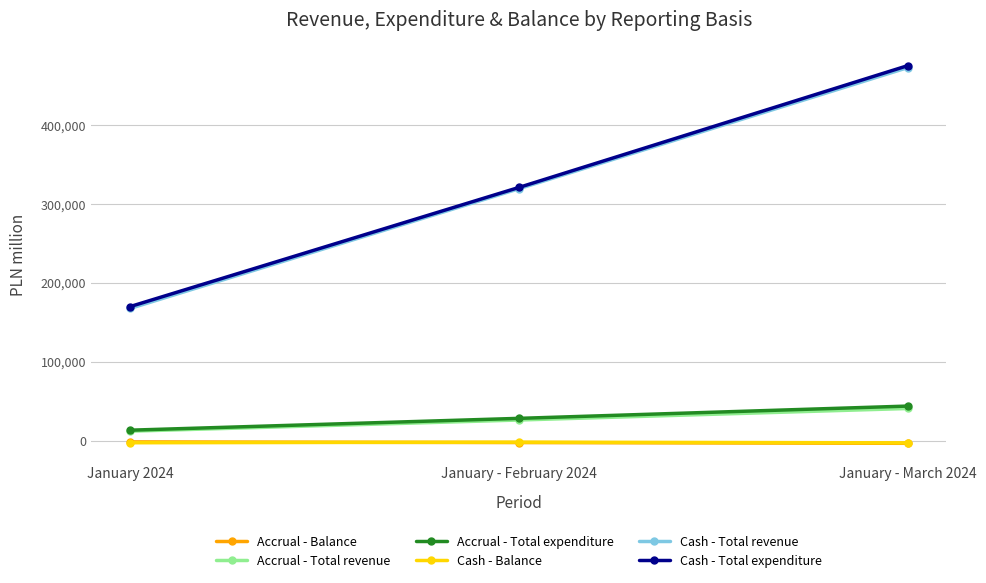

What is the total value across all series at January - February 2024?

692179